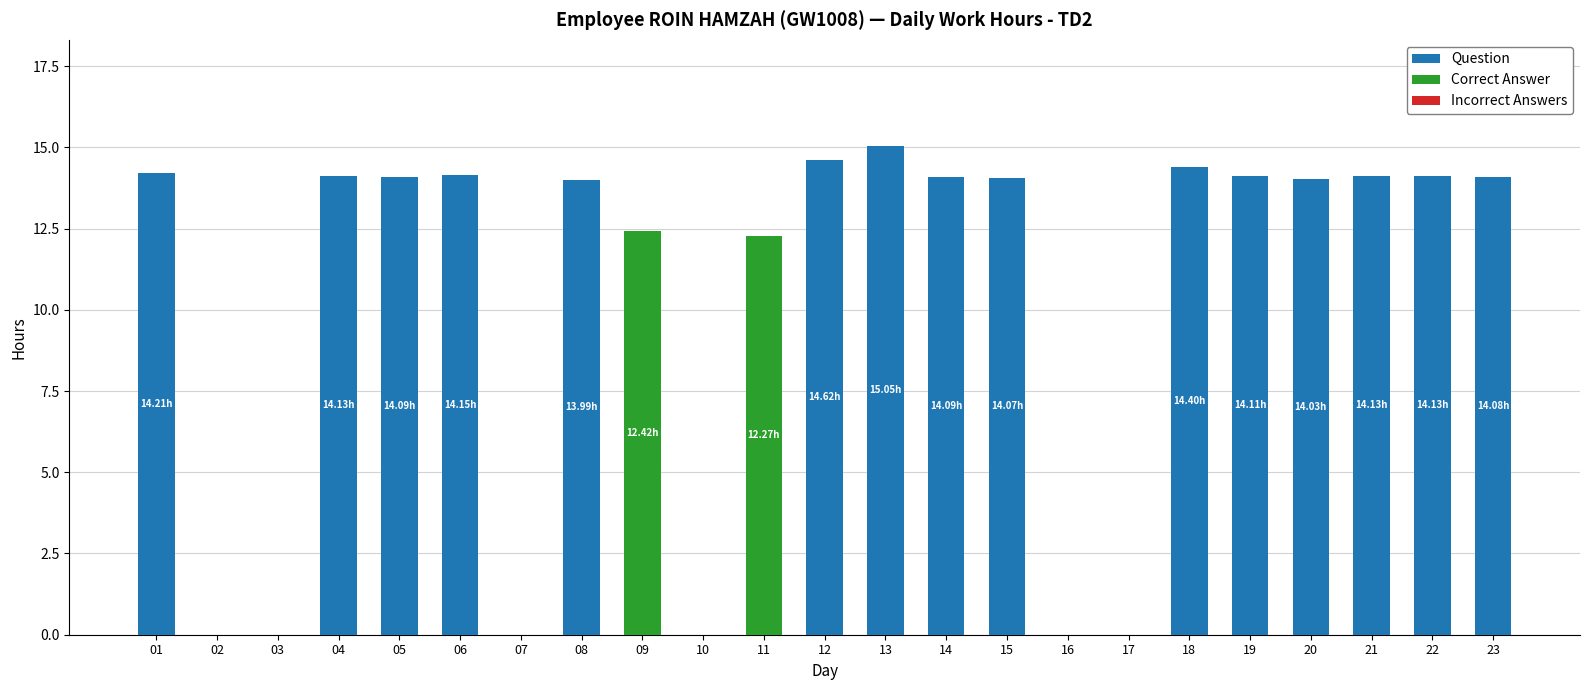

What is the total value across all series at 12?

14.6